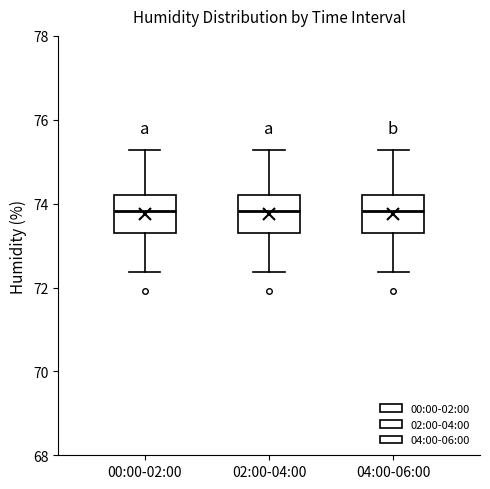

Reading left to right, transcribe this box plot: for each box, give where its median line is, the range the box spans, and where its two whiskers end, as read against the y-axis. The values are not printed on the chart, so give them approximately, as read against the axis.

00:00-02:00: median 73.8, box 73.4 to 74.2, whiskers 72.4 to 75.2
02:00-04:00: median 73.8, box 73.4 to 74.2, whiskers 72.4 to 75.2
04:00-06:00: median 73.8, box 73.4 to 74.2, whiskers 72.4 to 75.2